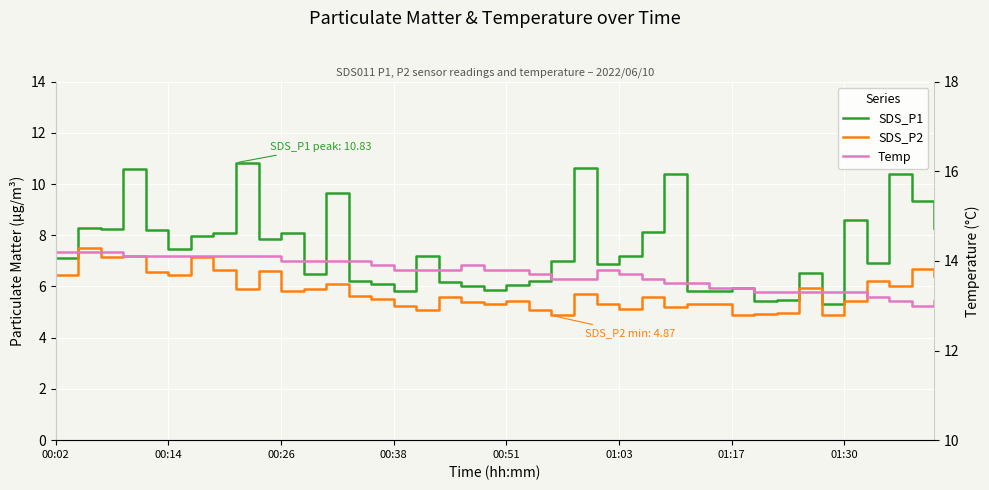

Which series has the widest spread of values?

SDS_P1